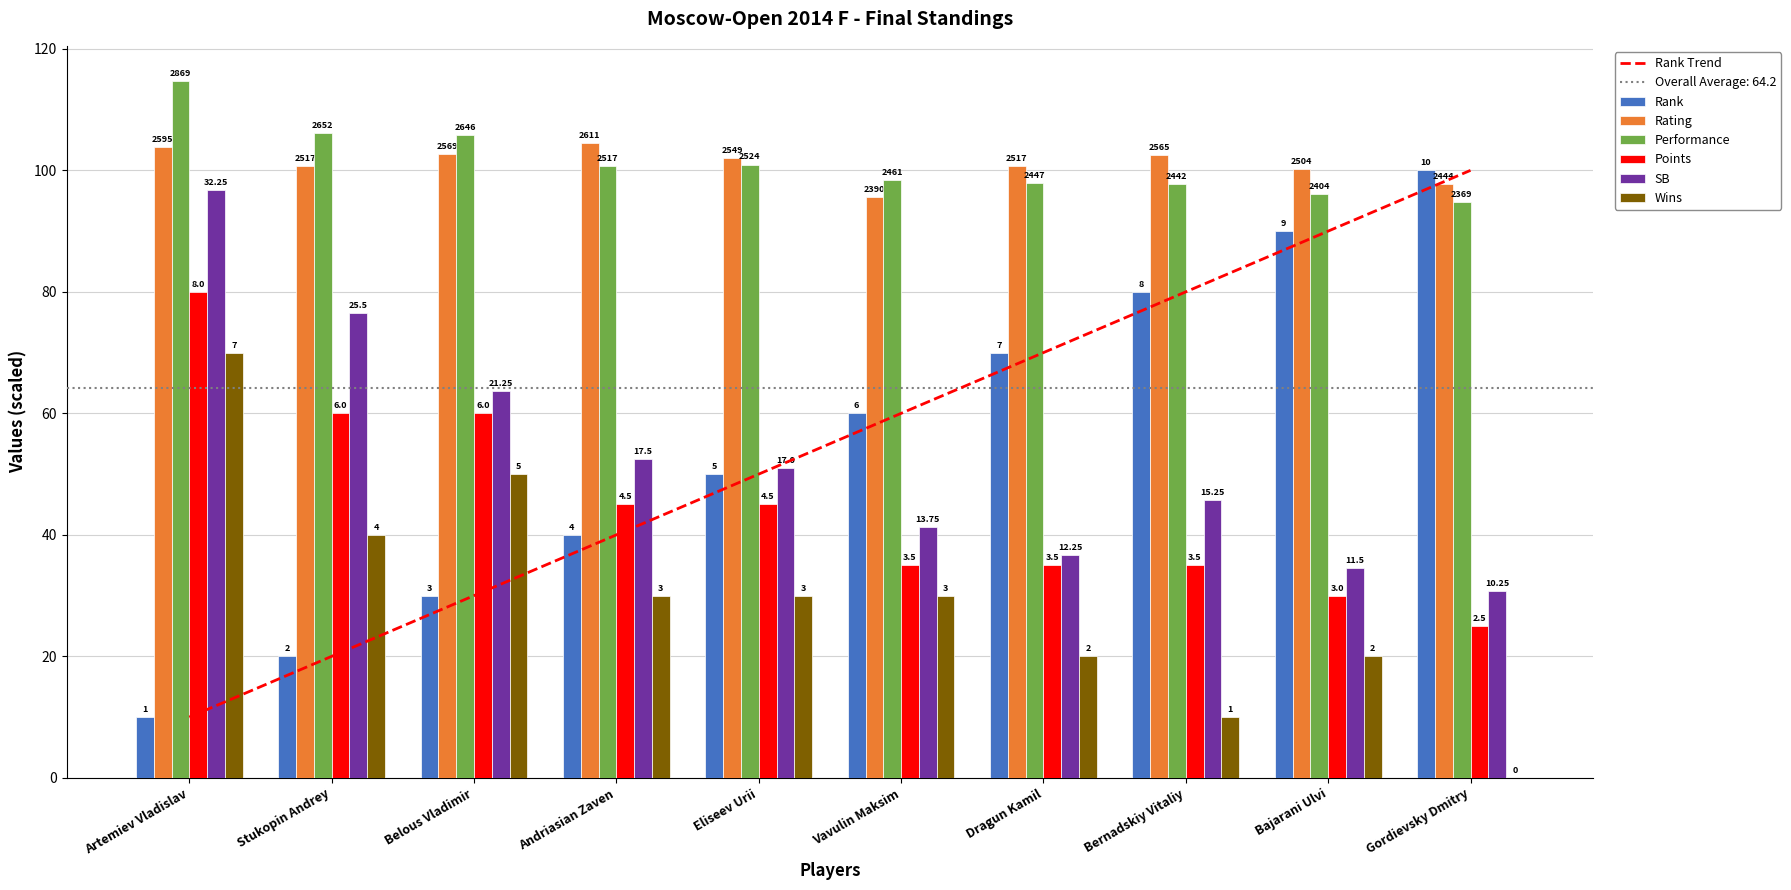

Where is SB nearest to the value 63?

Belous Vladimir